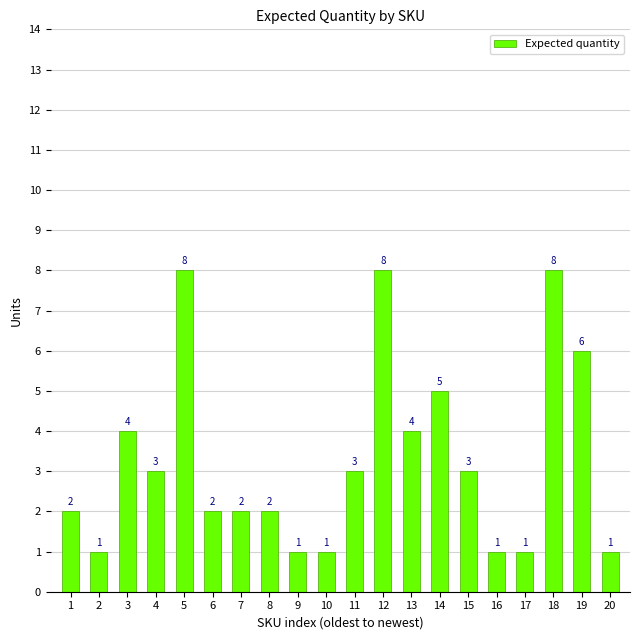

How many data points are less than 3?

10